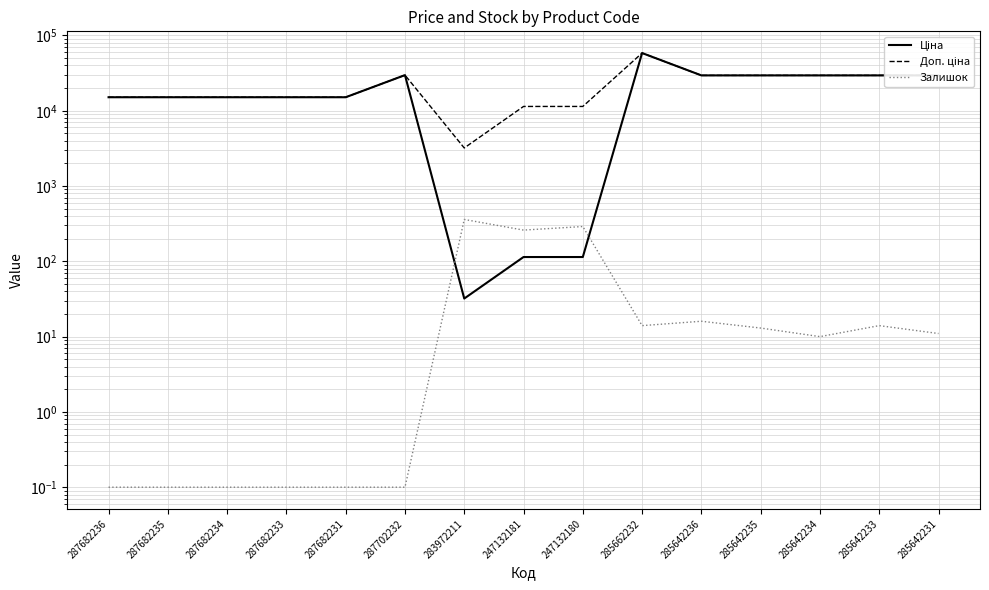

Read the Ціна value at 287682236.

15120.0